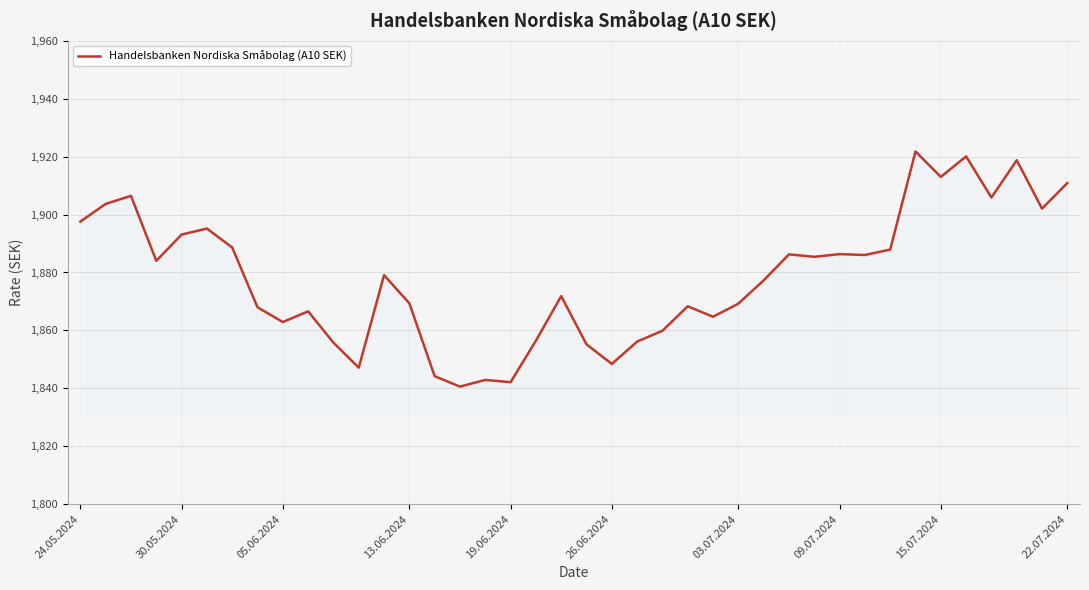

What is the greatest value displayed?

1921.8